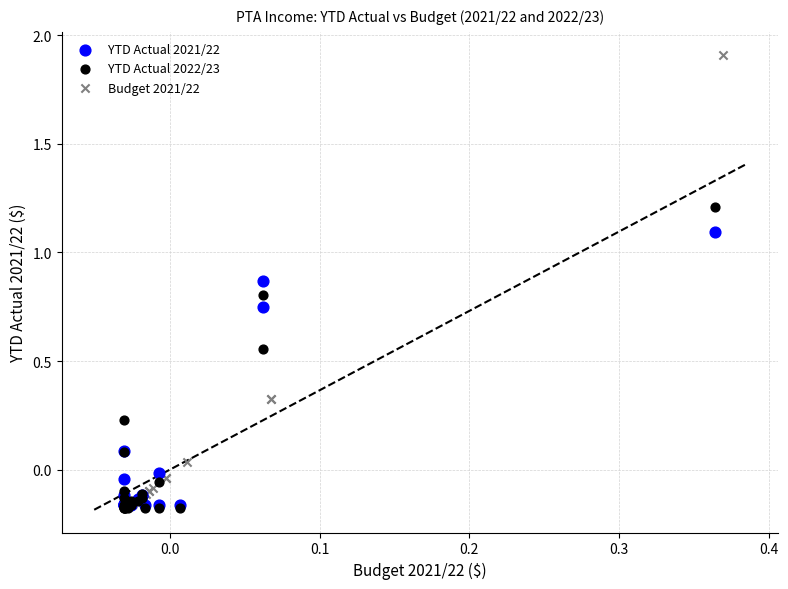

Which series has the widest spread of Y values?

Budget 2021/22